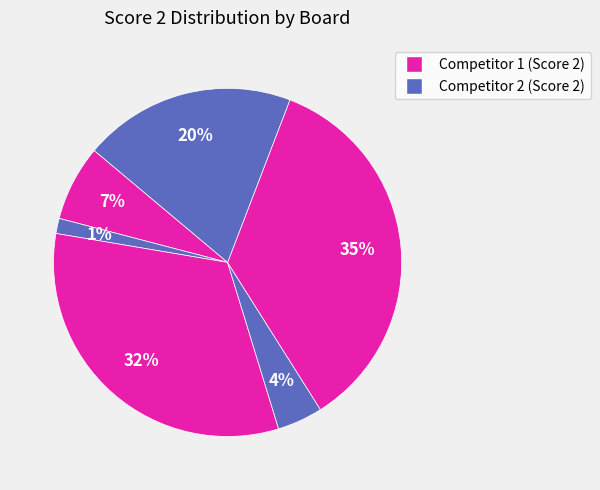

Count the number of slices in the pie.

6